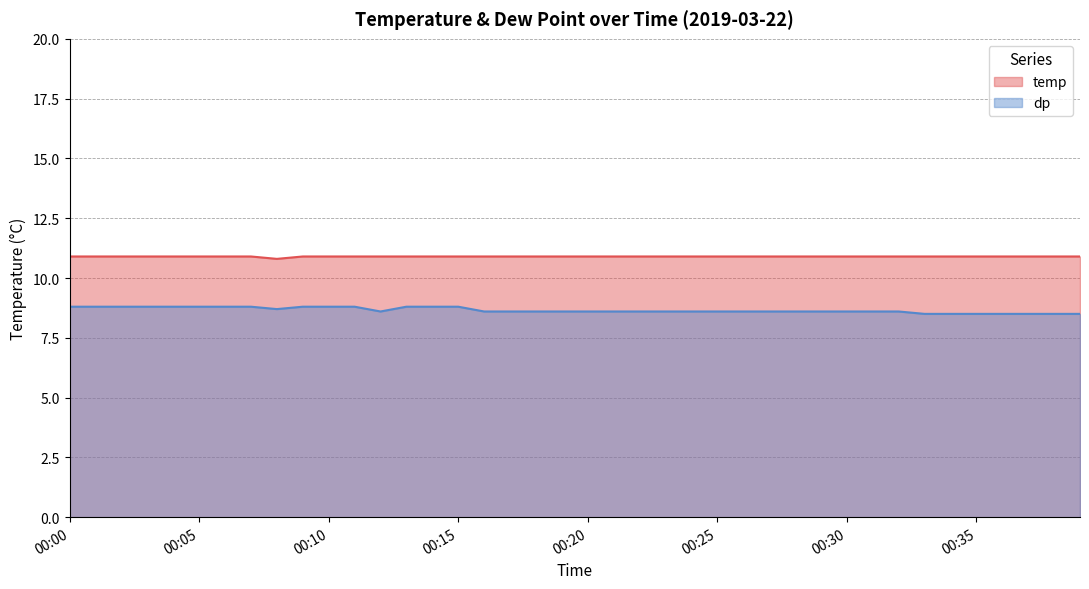

What is the sum of all dp values?

346.2